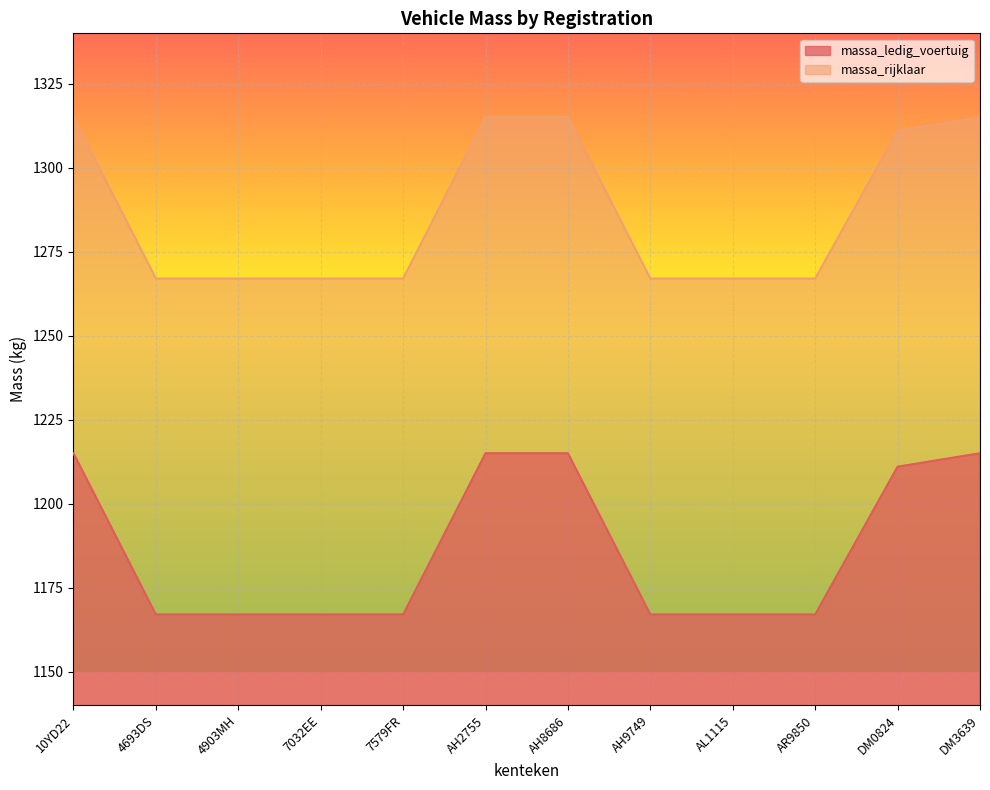

What value does the massa_rijklaar series have at AH2755?

1315